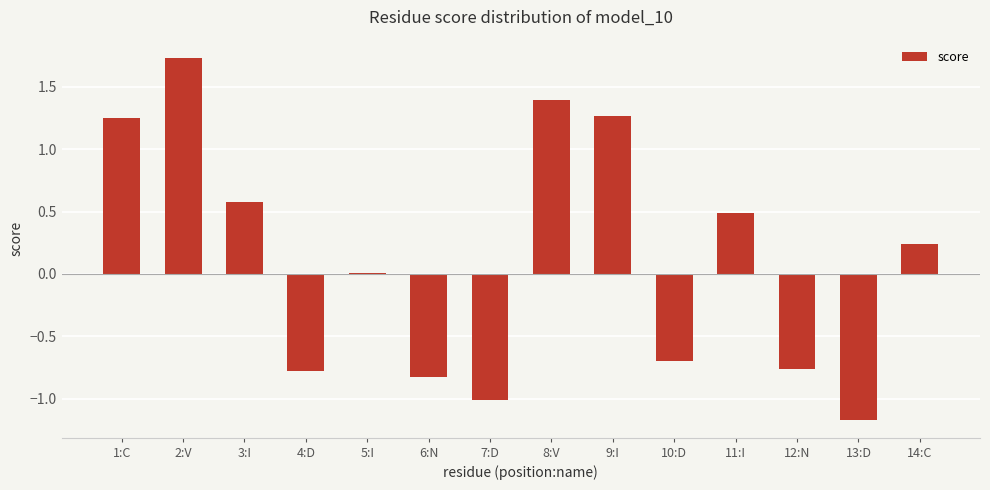

Where is the data nearest to the value 0?

5:I